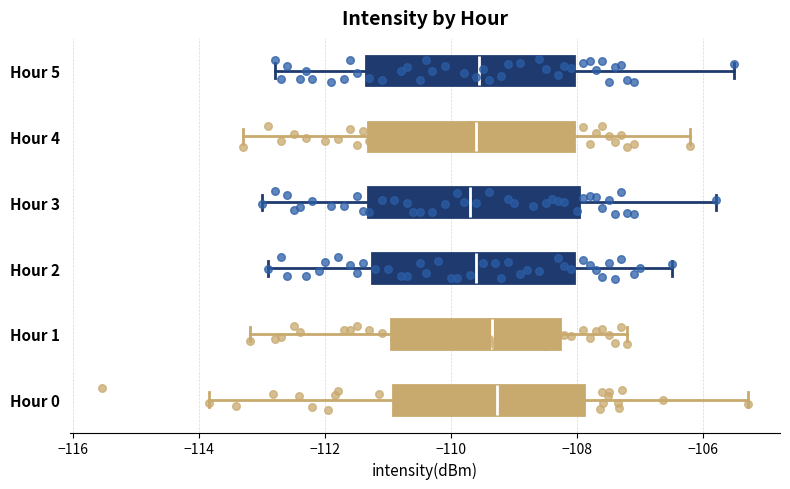

Reading bottom to top, transcribe this box plot: for each box, give where its median line is, the range the box spans, and where its two whiskers end, as read against the x-axis. The values are not printed on the chart, so give them approximately, as read against the axis.

Hour 0: median -109.2, box -111.0 to -107.8, whiskers -113.8 to -105.2
Hour 1: median -109.4, box -111.0 to -108.2, whiskers -113.2 to -107.2
Hour 2: median -109.6, box -111.2 to -108.0, whiskers -112.8 to -106.4
Hour 3: median -109.6, box -111.4 to -108.0, whiskers -113.0 to -105.8
Hour 4: median -109.6, box -111.4 to -108.0, whiskers -113.2 to -106.2
Hour 5: median -109.6, box -111.4 to -108.0, whiskers -112.8 to -105.4